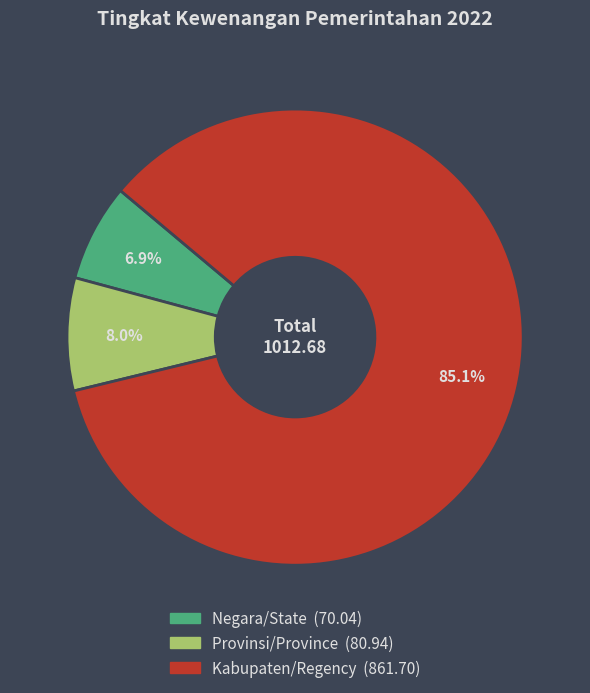

To the nearest percent, what portion does Provinsi/Province represent?

8%